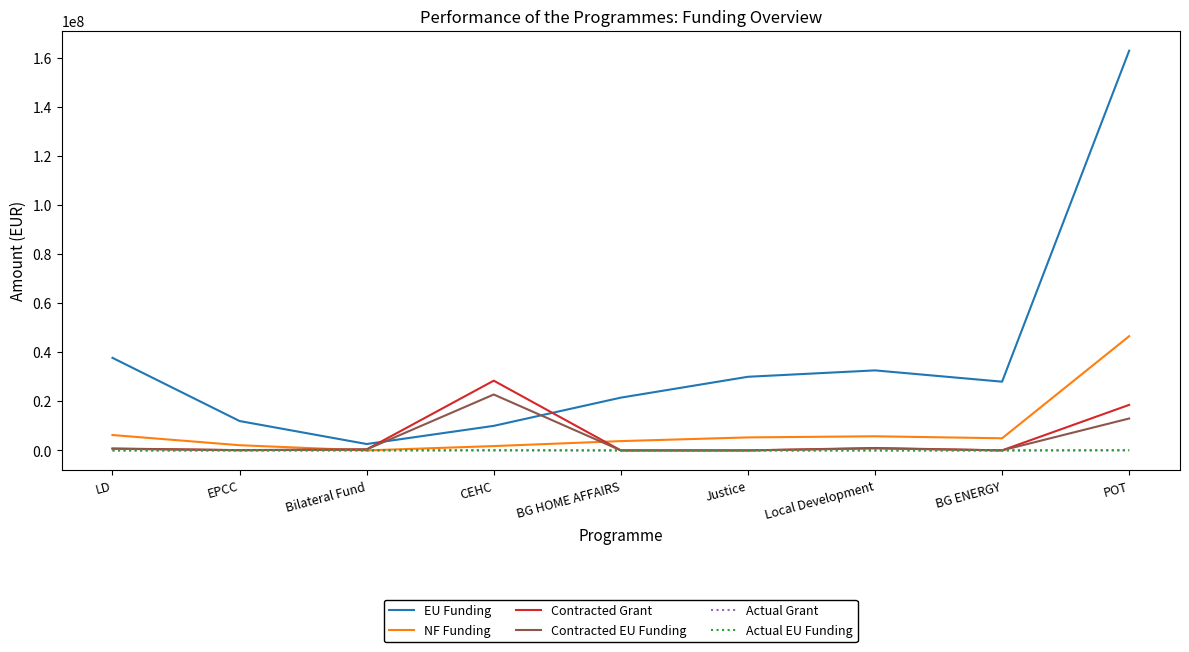

What is the difference between the NF Funding values at Local Development and LD?

510868.7